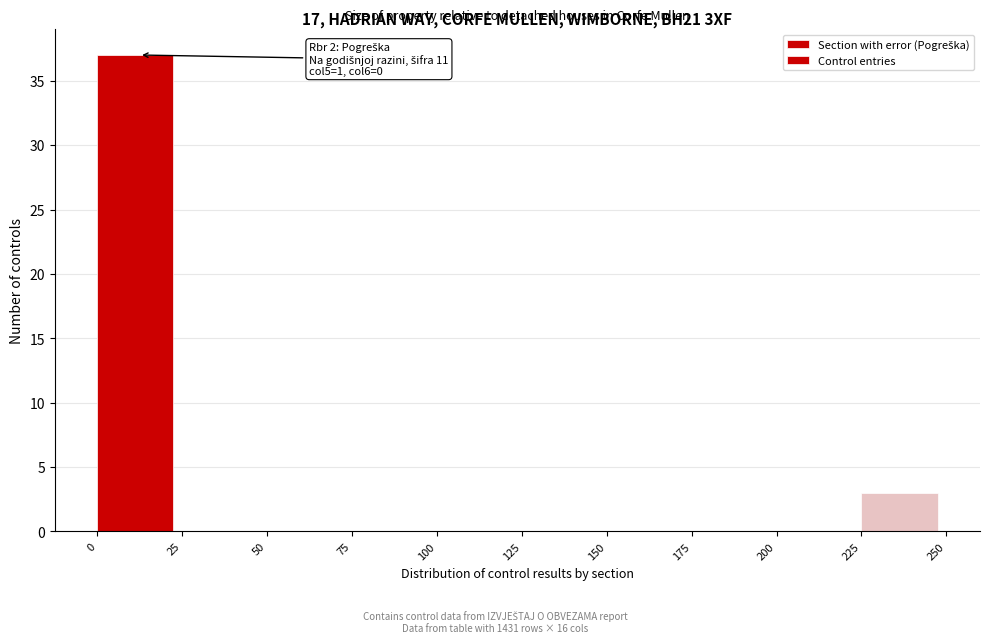

Over which range of the x-axis is the bar tallest?

0 to 25